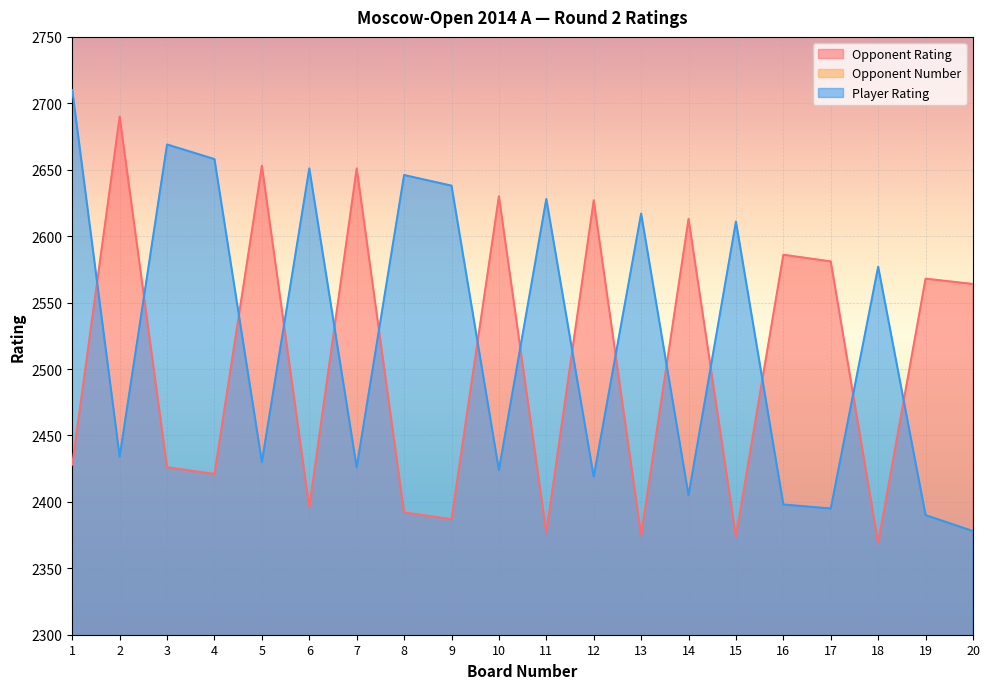

Where does the Opponent Number series first go above 61?

3